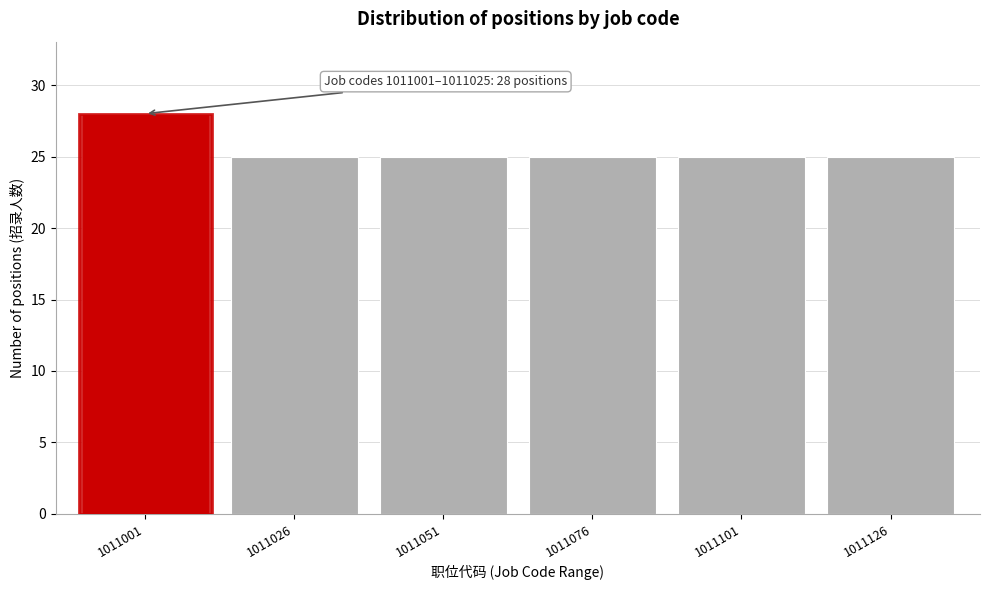

Reading left to right, what are all the values shown in this chart?

1011001=28	1011026=25	1011051=25	1011076=25	1011101=25	1011126=25